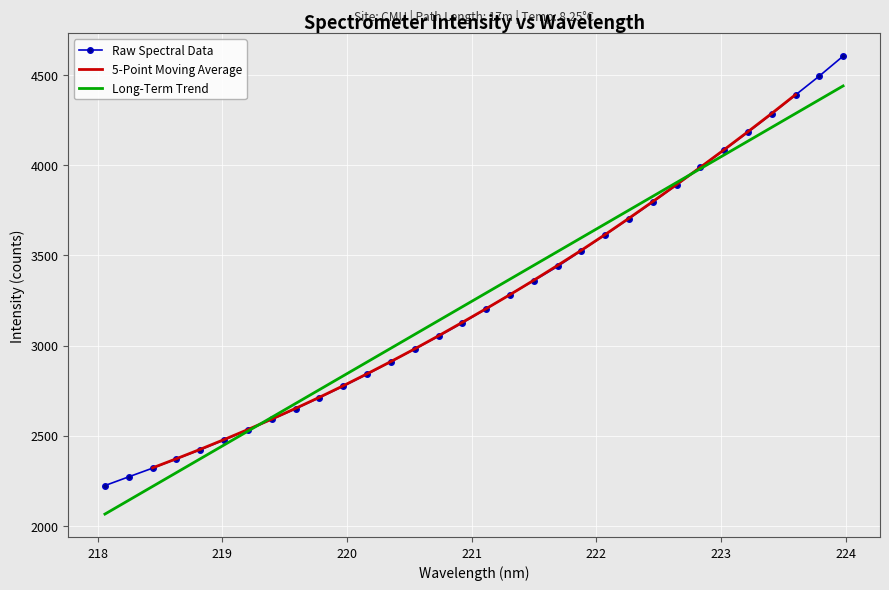

What is the maximum value shown in the chart?

4606.5